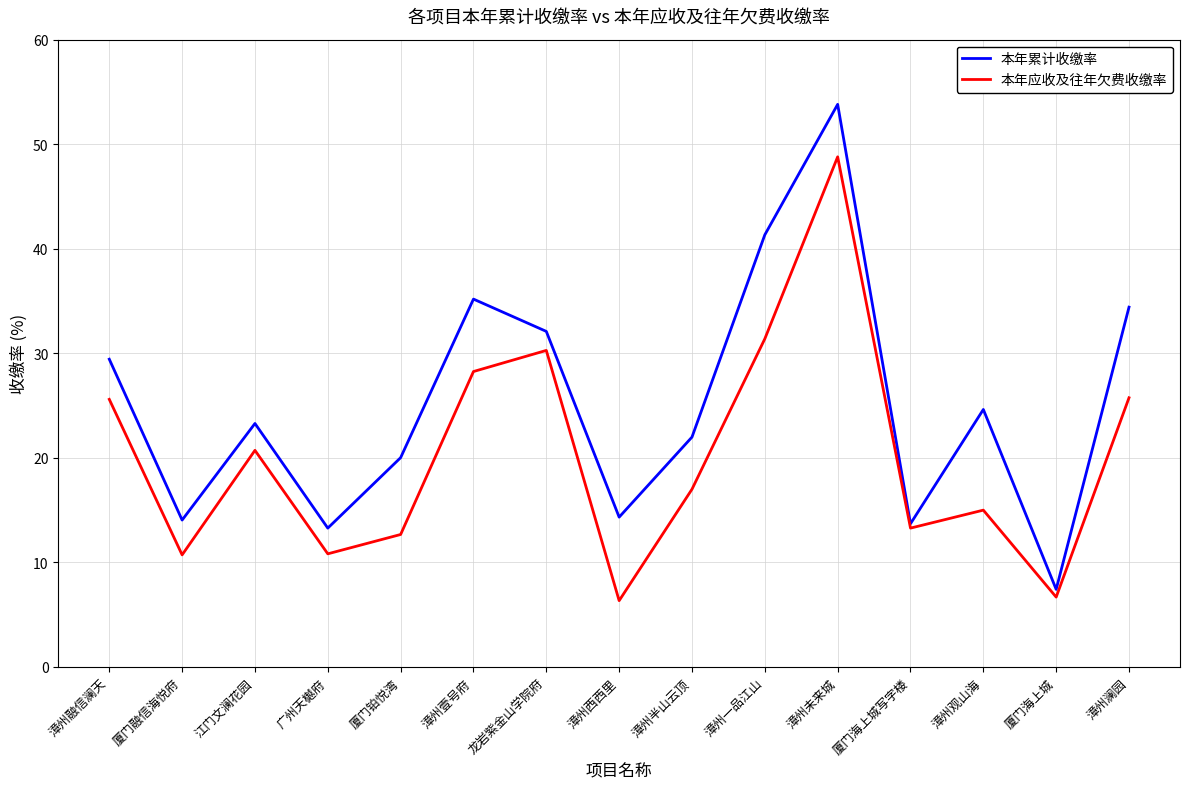

What is the spread (max minus min) of values at 漳州未来城?

5.0